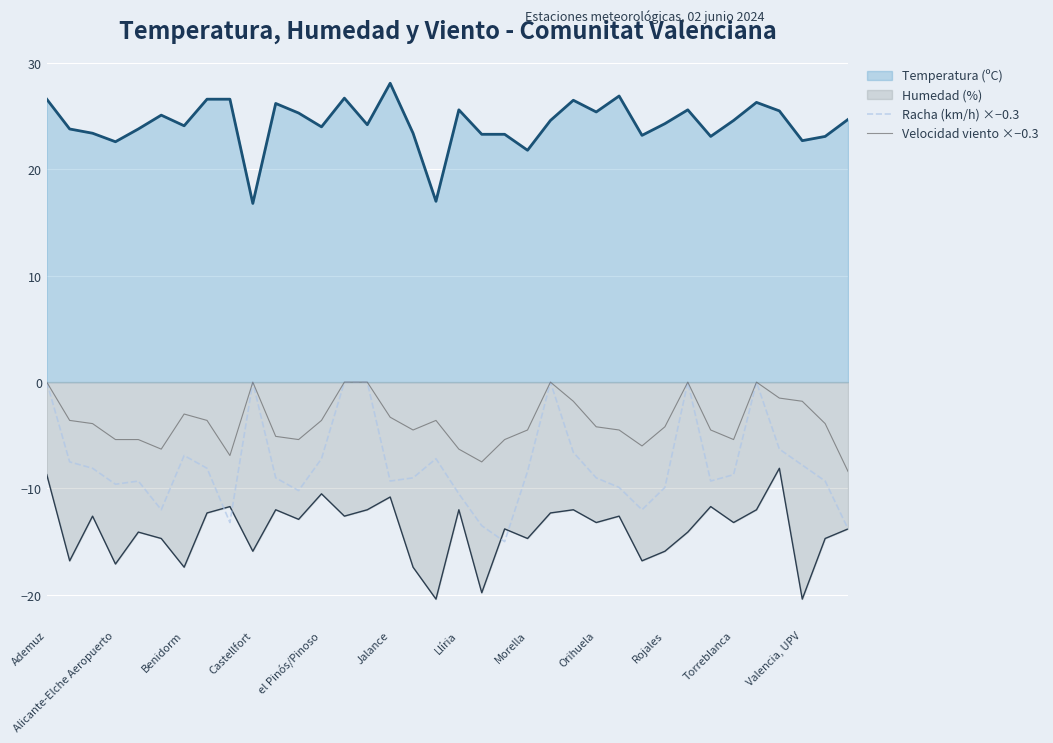

Which category has the highest value across all series?

Jalance